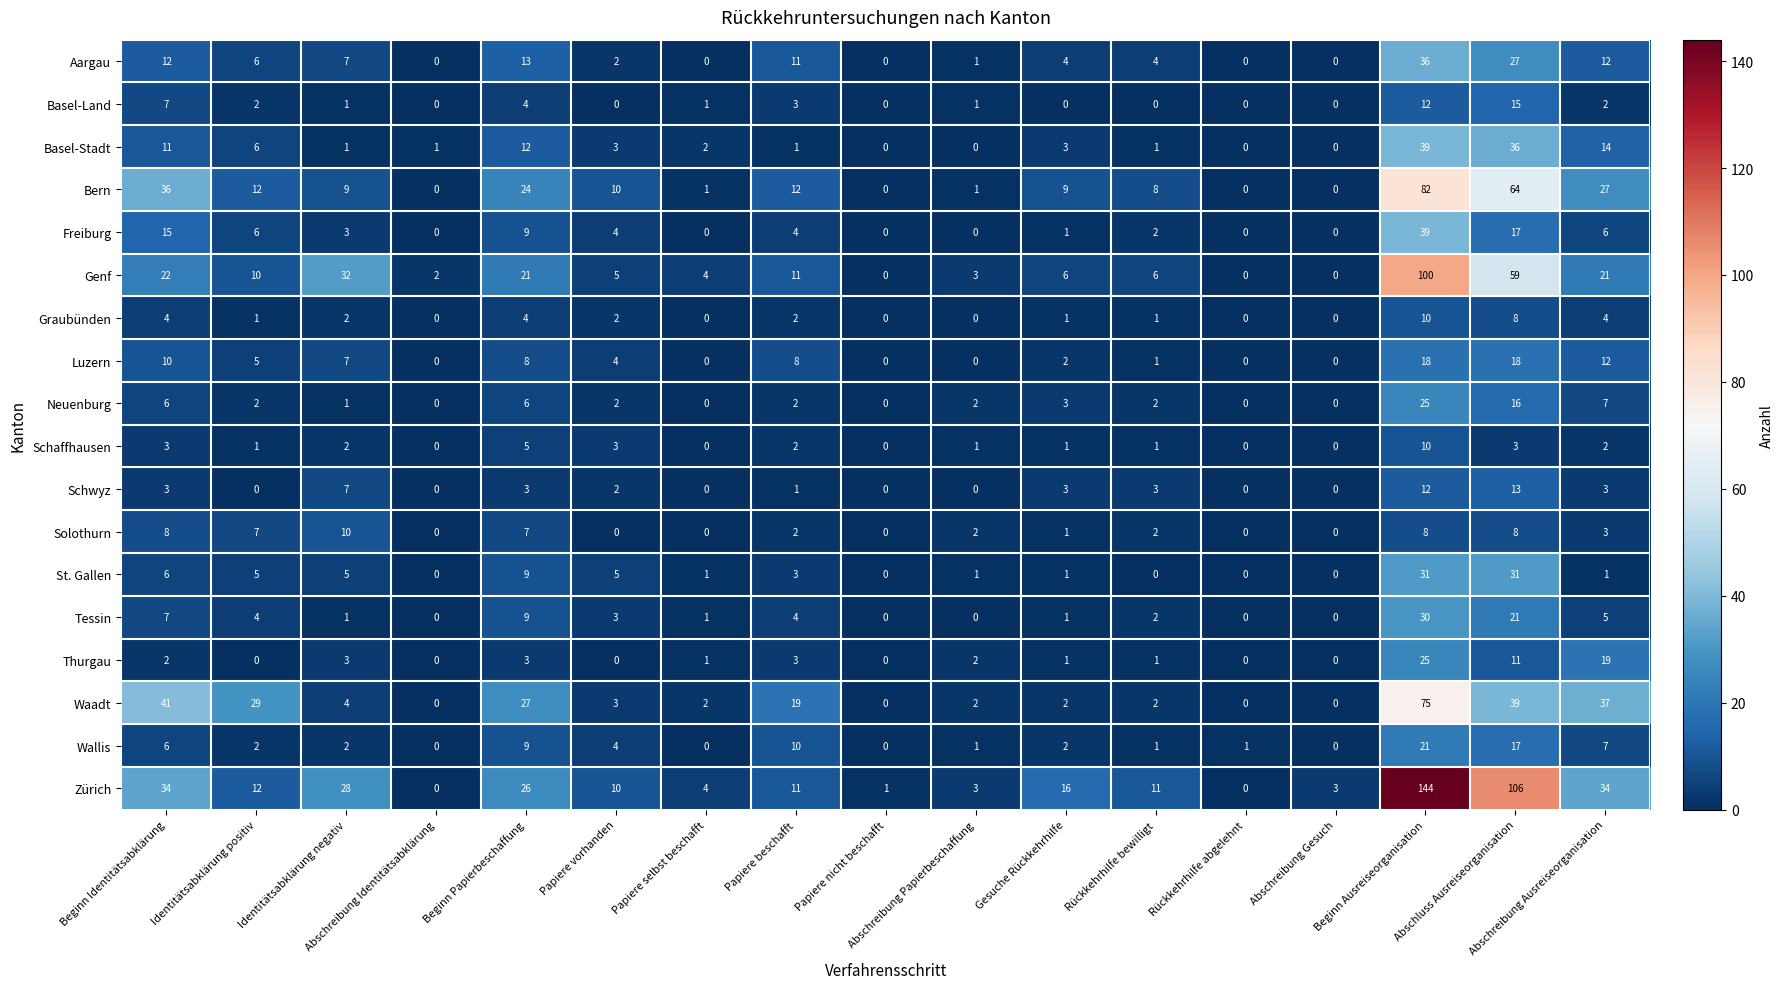

At which label does Luzern first exceed 4?

Beginn Identitätsabklärung